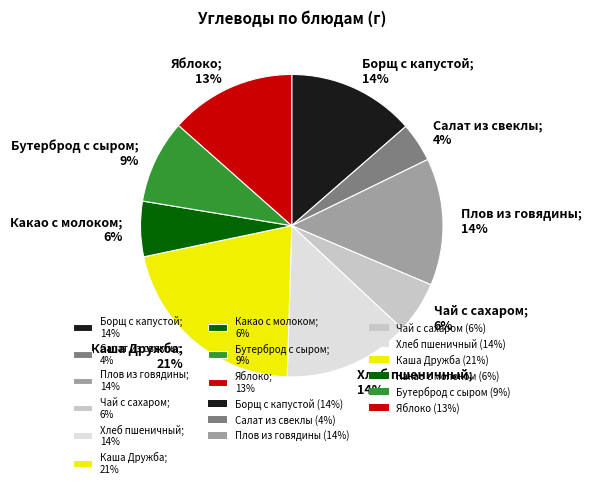

Between Какао с молоком; 6% and Бутерброд с сыром; 9%, which is larger?

Бутерброд с сыром; 9%